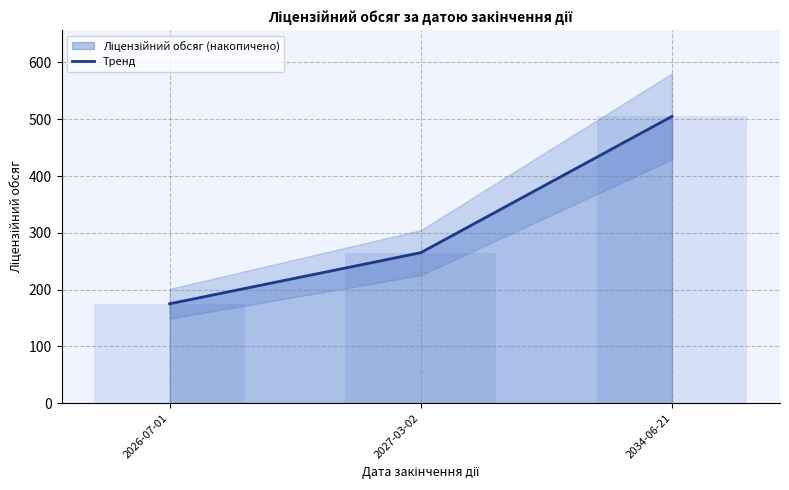

Reading left to right, extract all data points from this chart.

2026-07-01=175	2027-03-02=265	2034-06-21=505